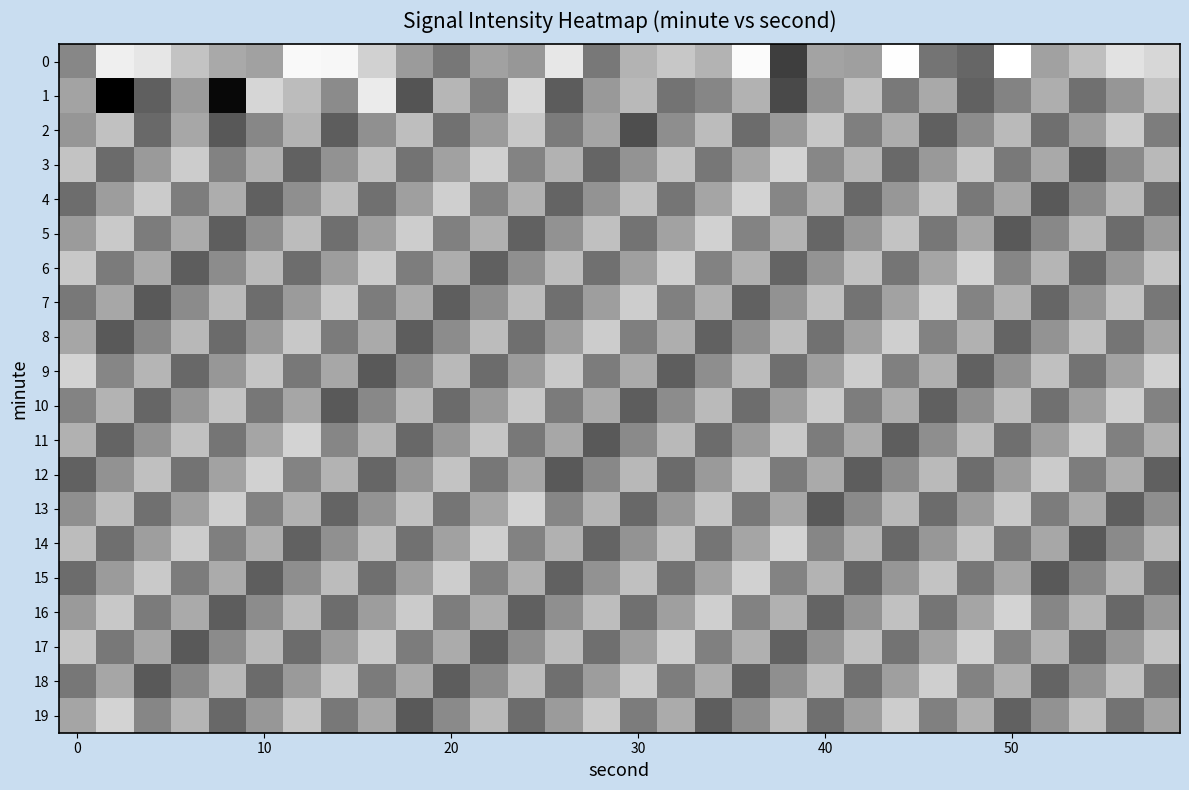

At which category is the sum across all series the highest?

6